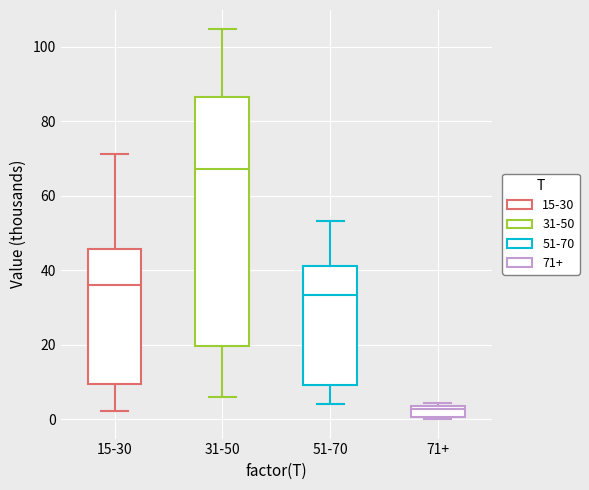

Where is the lower edge of the box for 51-70 on the y-axis? The values are not printed on the chart, so give them approximately, as read against the axis.

10